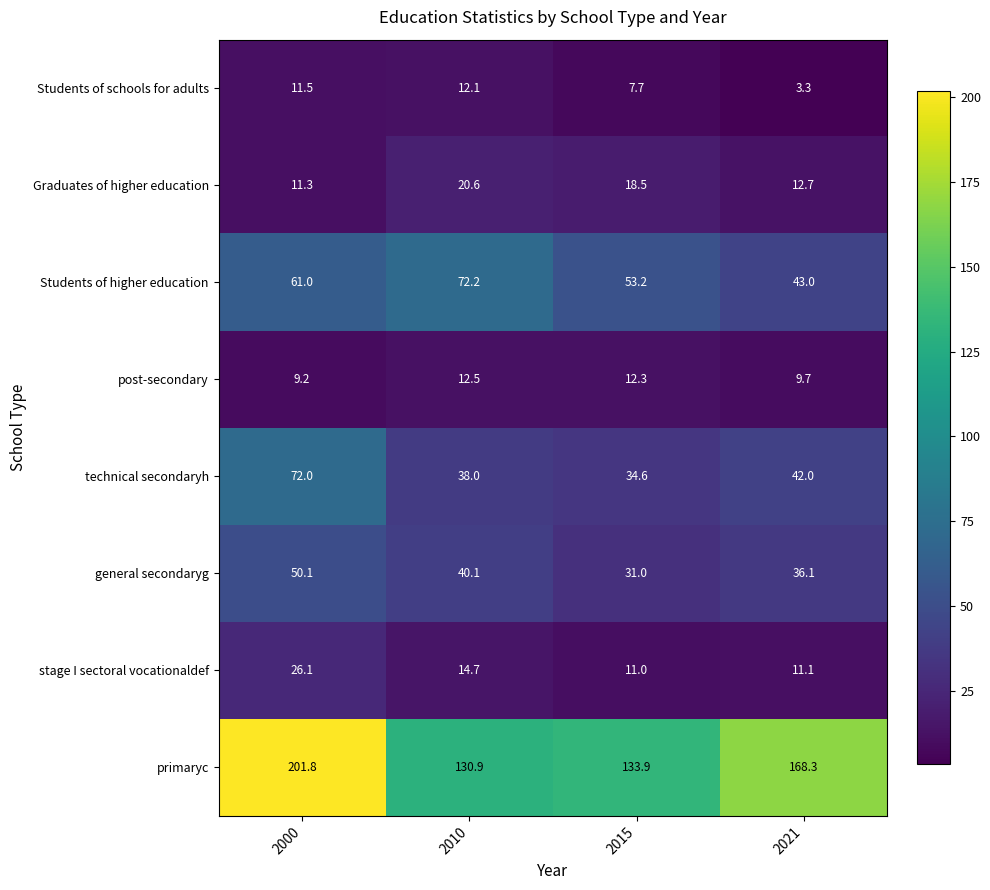

At which label is post-secondary closest to 10?

2021